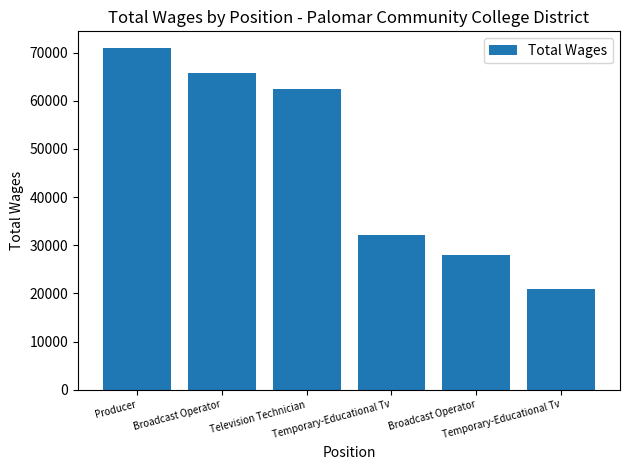

What is the change in value from Producer to Temporary-Educational Tv?

-49965